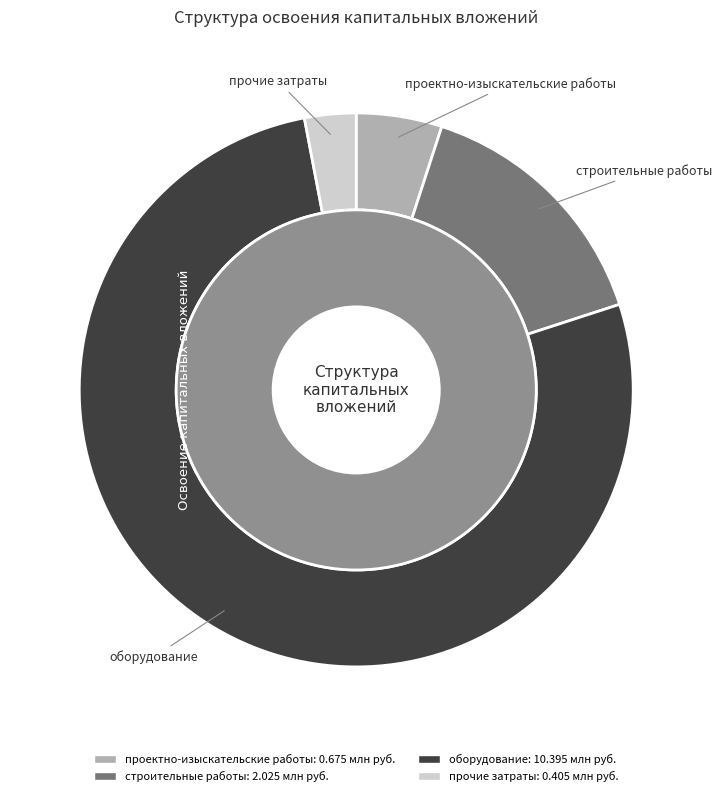

To the nearest percent, what is the difference between the largest and smallest slice percentages?

74%